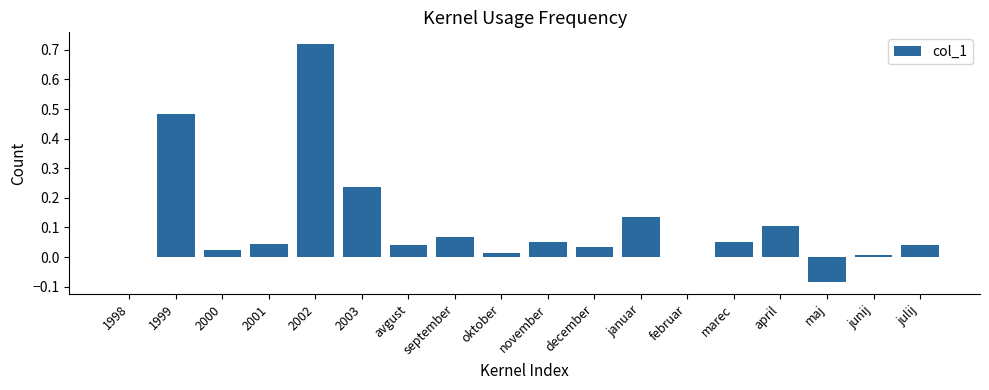

What is the sum of the values at 2002 and 1999?

1.2